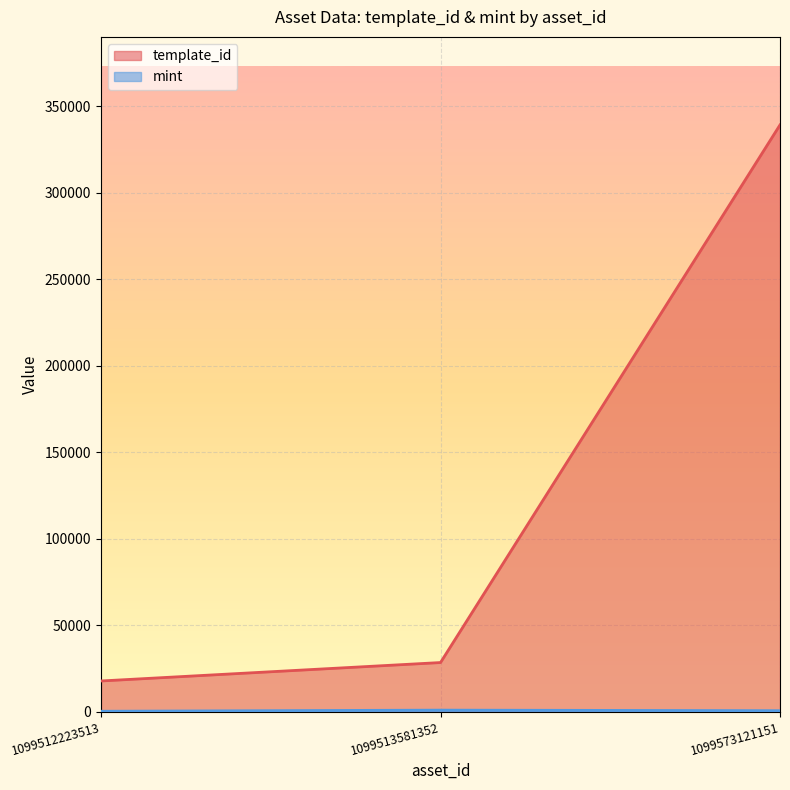

What is the difference between the second highest and minimum values in the template_id series?

10650